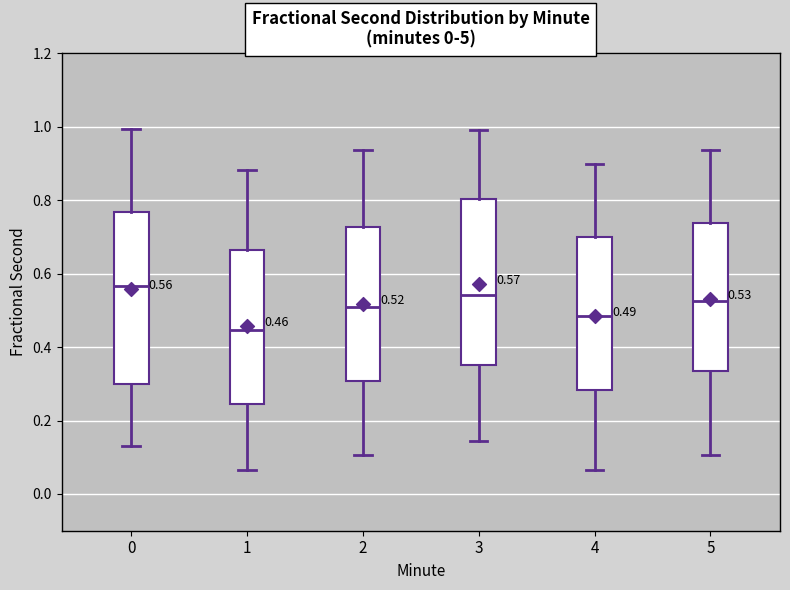

Which box's median line is the lowest?

1